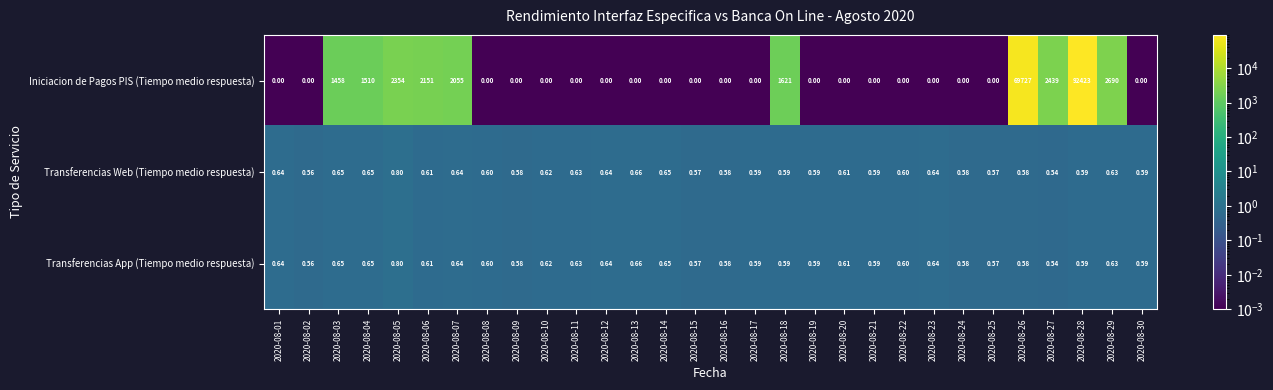

Which series has the largest range (max minus min)?

Iniciacion de Pagos PIS (Tiempo medio respuesta)